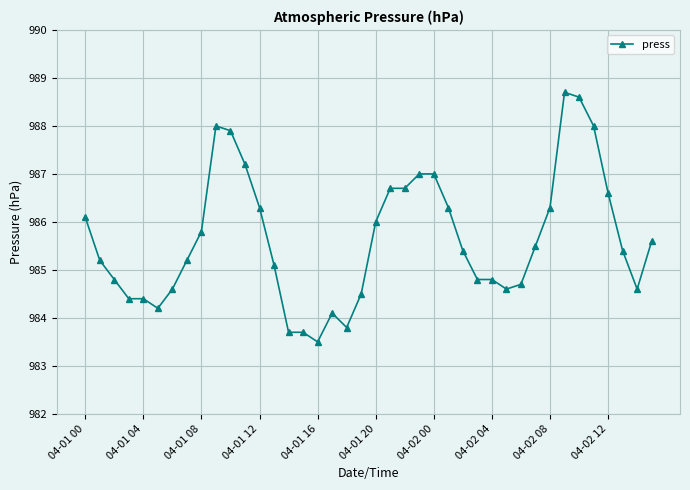

Reading right to left, transcribe all the data shown in this chart.

985.6	984.6	985.4	986.6	988.0	988.6	988.7	986.3	985.5	984.7	984.6	984.8	984.8	985.4	986.3	987.0	987.0	986.7	986.7	986.0	984.5	983.8	984.1	983.5	983.7	983.7	985.1	986.3	987.2	987.9	988.0	985.8	985.2	984.6	984.2	984.4	984.4	984.8	985.2	986.1